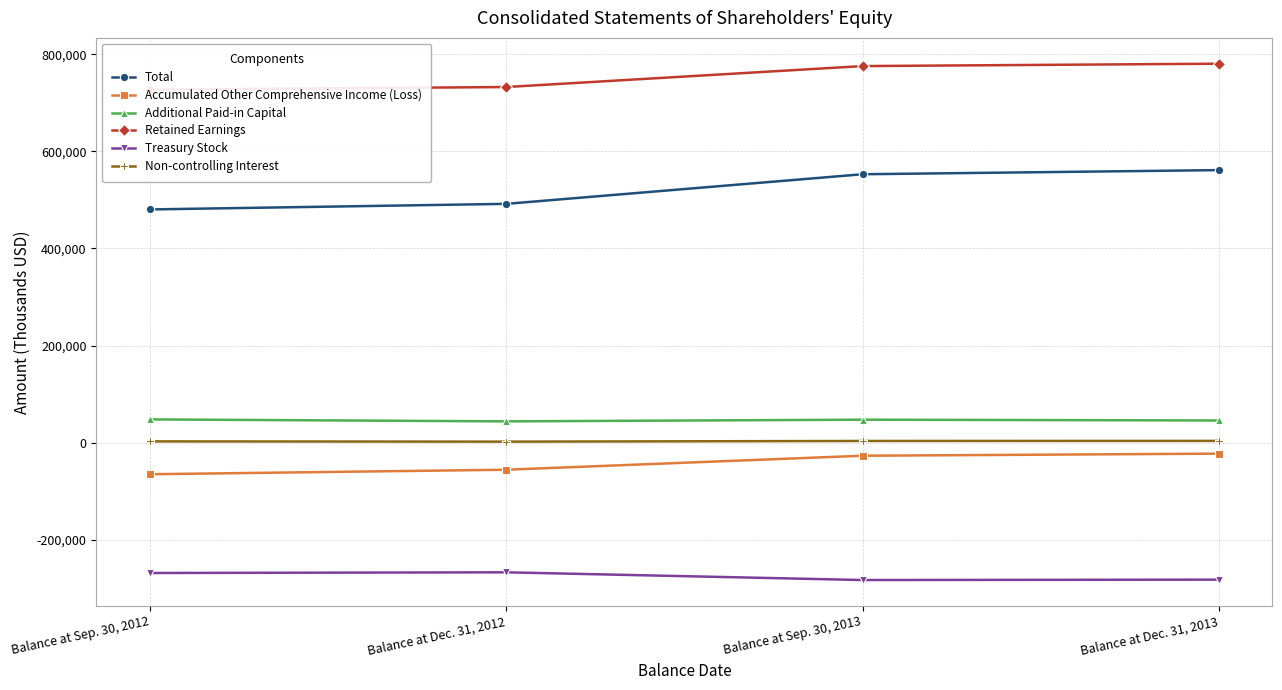

The value of Additional Paid-in Capital at Balance at Sep. 30, 2012 is 63696. True or false?

False